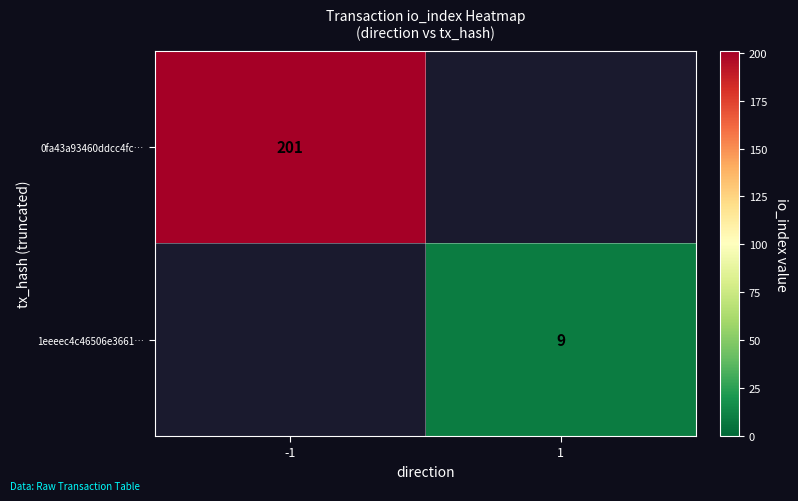

Is it true that 0fa43a93460ddcc4fc… equals 325 at -1?

False